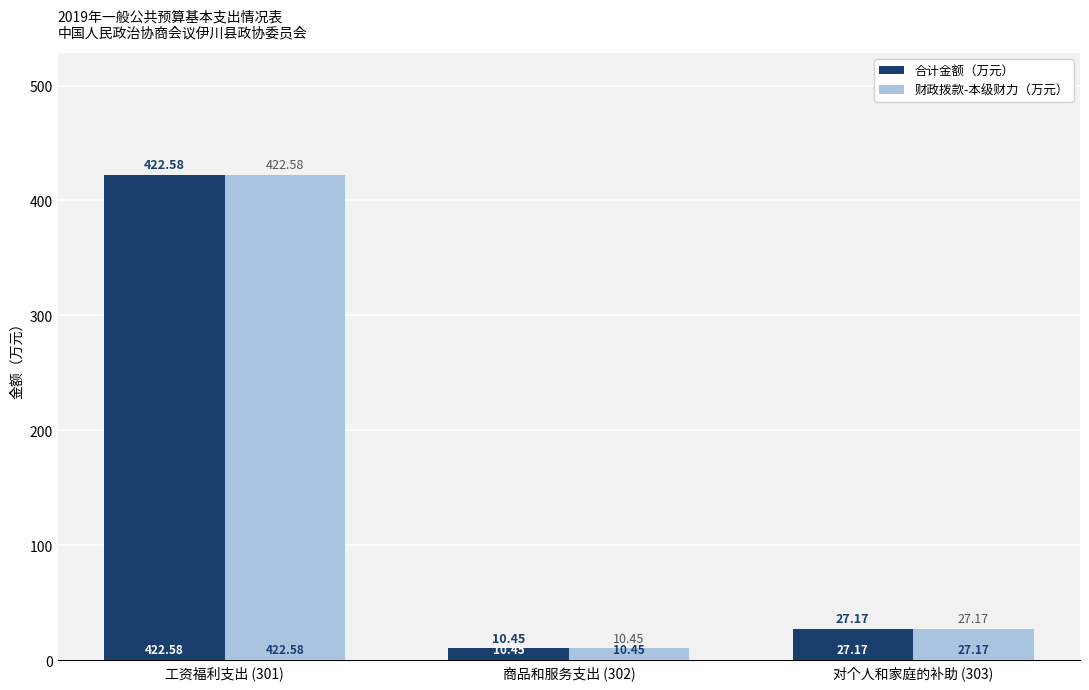

List the labels in order of 财政拨款-本级财力（万元） value, largest first.

工资福利支出 (301), 对个人和家庭的补助 (303), 商品和服务支出 (302)